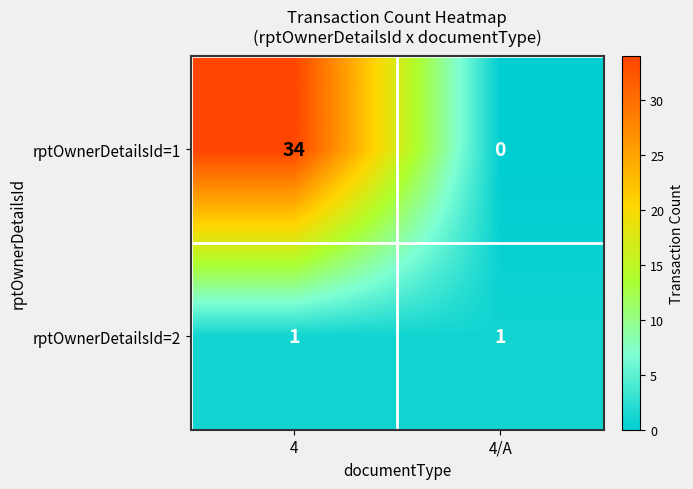

What is the difference between the maximum and minimum values in the rptOwnerDetailsId=1 series?

34